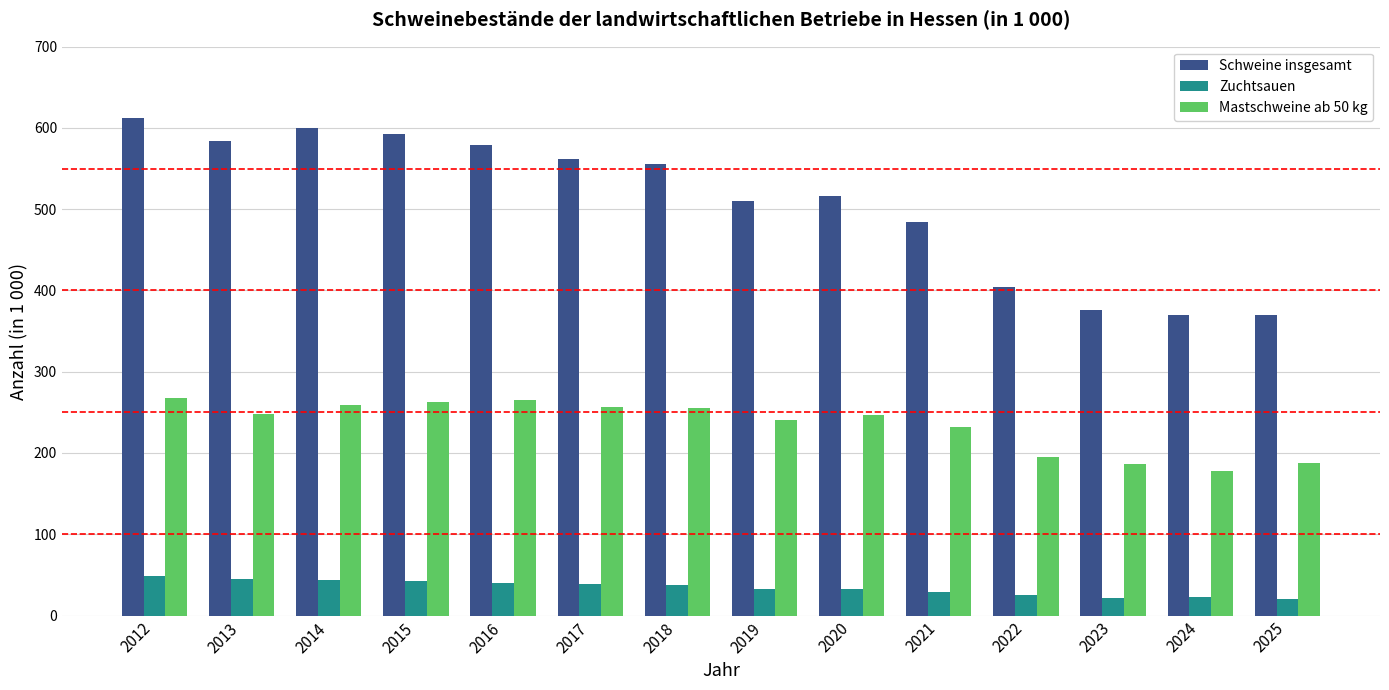

Read the Schweine insgesamt value at 2012.

612.3